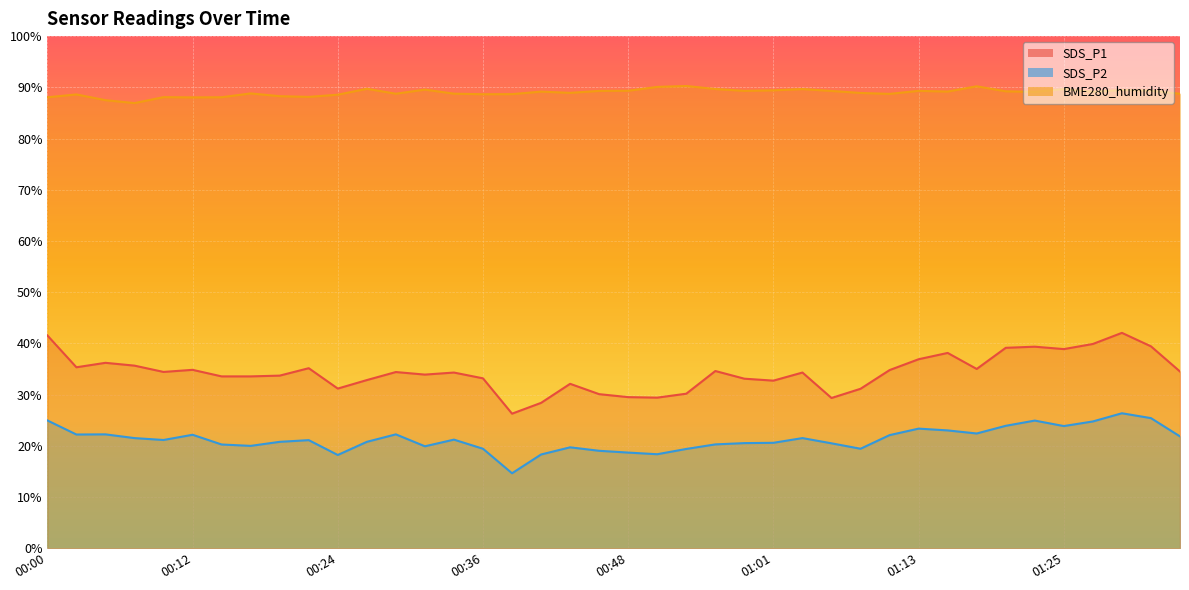

True or false: BME280_humidity has more than 2 points higher than both neighbors.

True